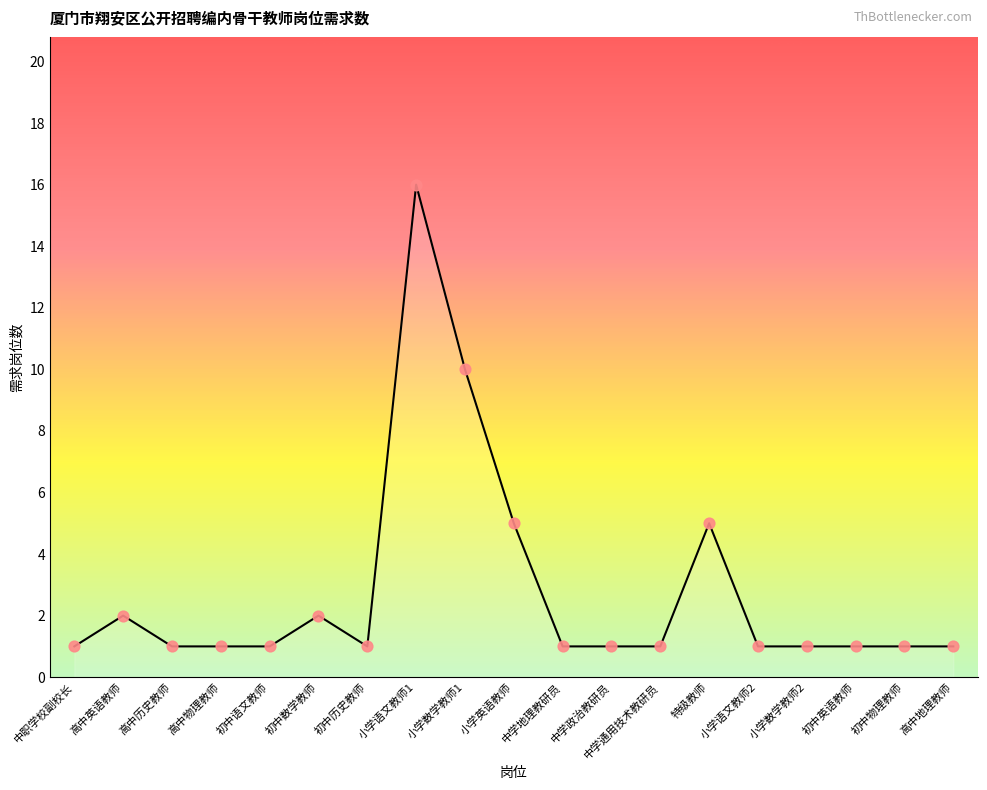

Approximately how many times larger is the value at 小学语文教师2 compared to 高中英语教师?

0.5